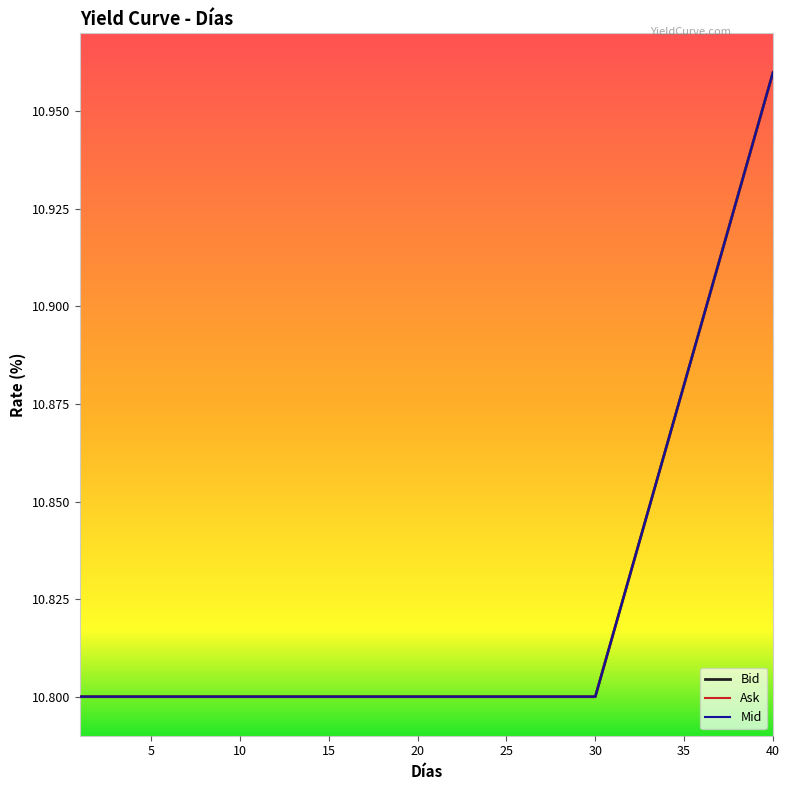

Is this an area chart (filled region under the line)?

No